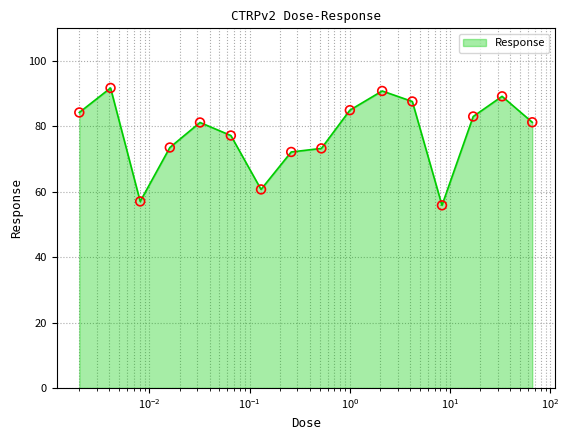

What is the maximum value shown in the chart?

91.8